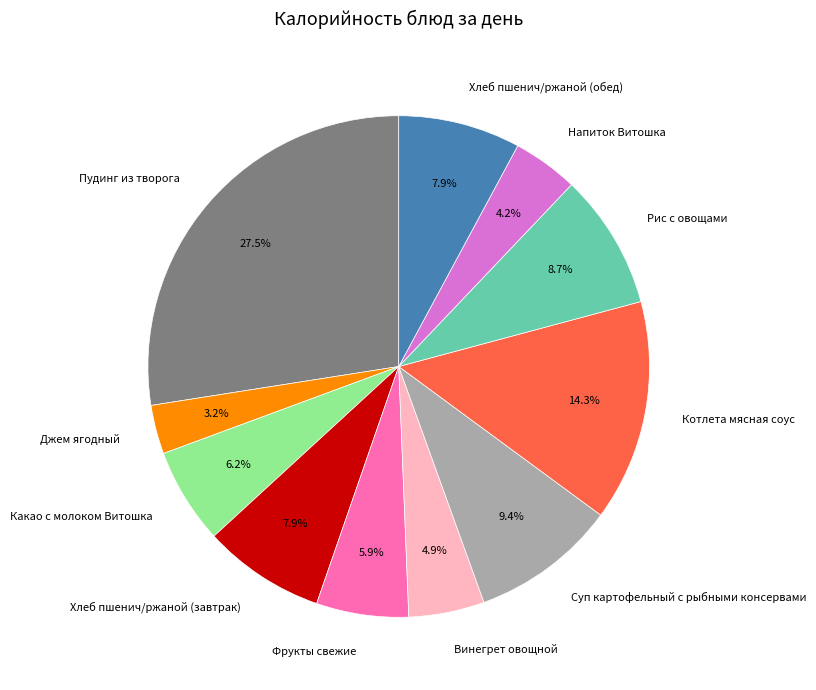

Which slice is the largest?

Пудинг из творога